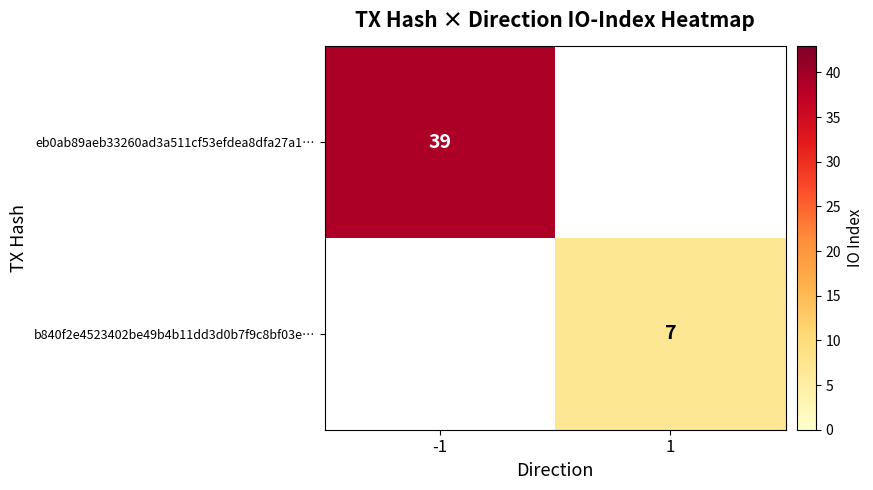

Is it true that b840f2e4523402be49b4b11dd3d0b7f9c8bf03e… equals 11 at 1?

False